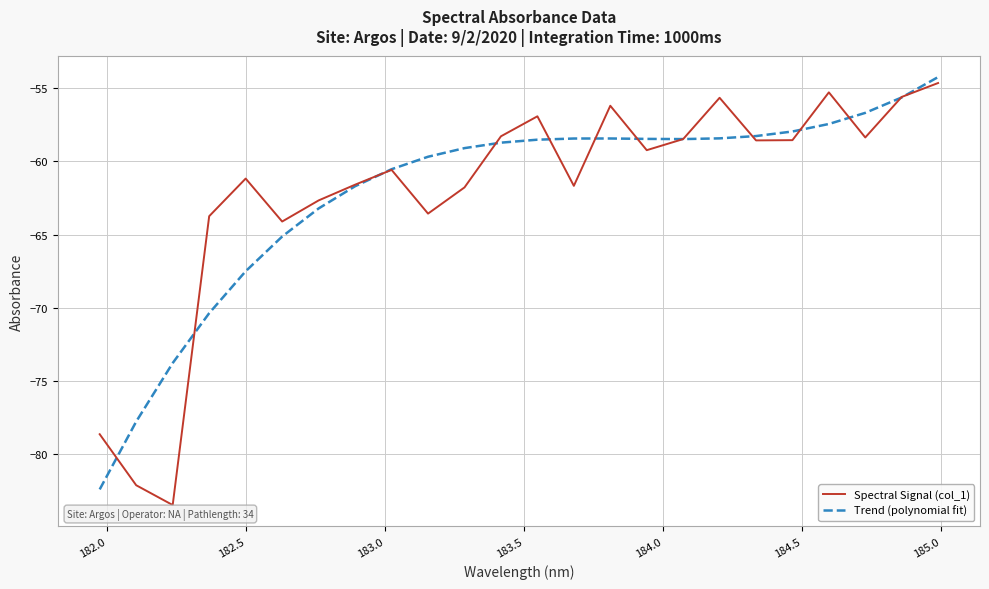

What is the maximum value shown in the chart?

-54.3